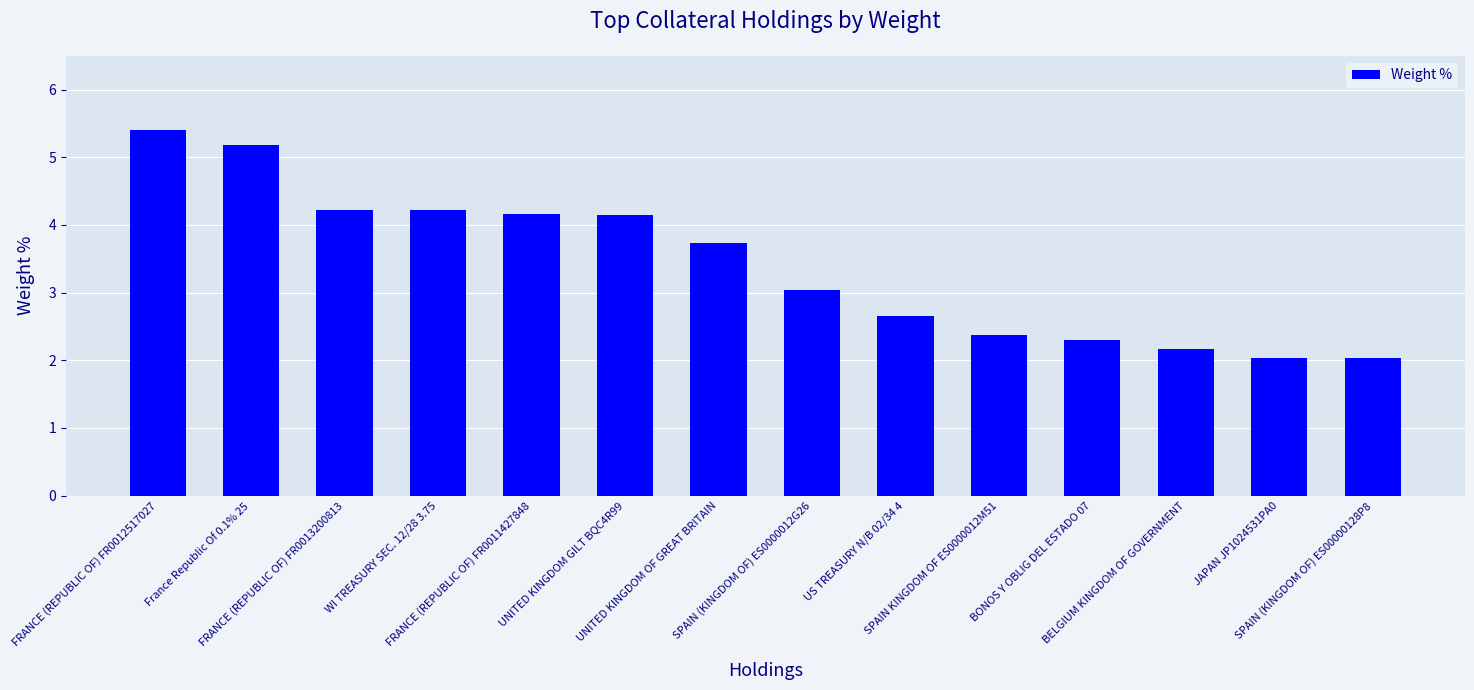

True or false: the data shows 1.0 at UNITED KINGDOM OF GREAT BRITAIN.

False